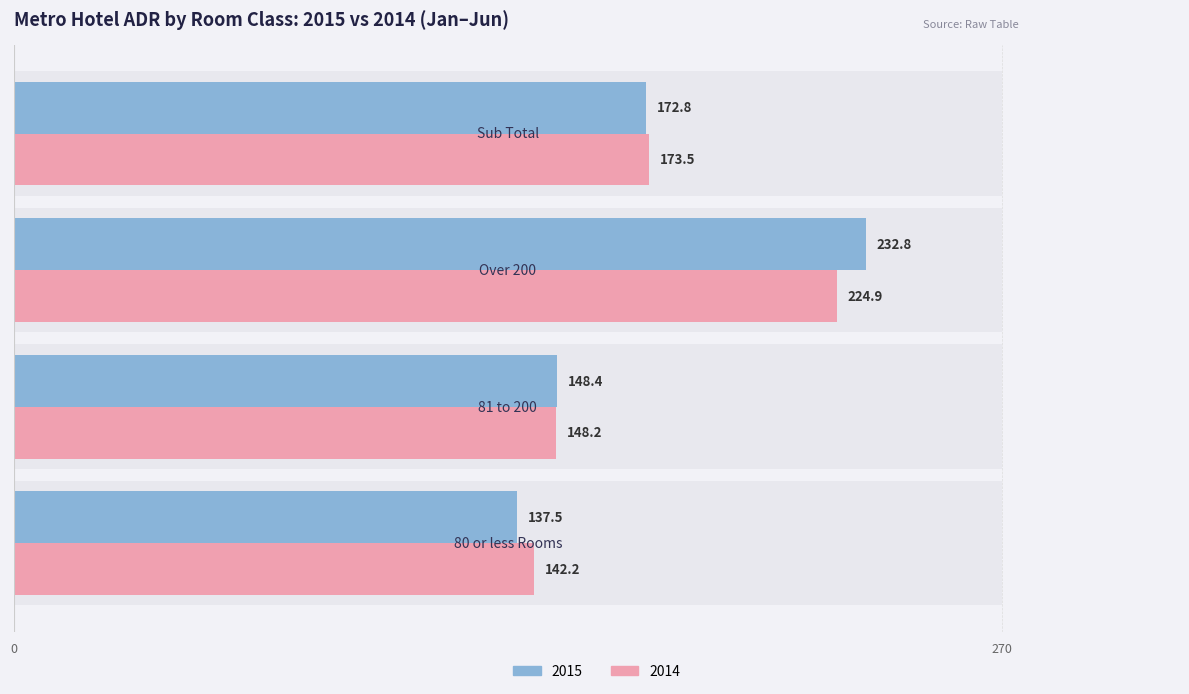

The value of 2014 at 80 or less Rooms is 199.8. True or false?

False